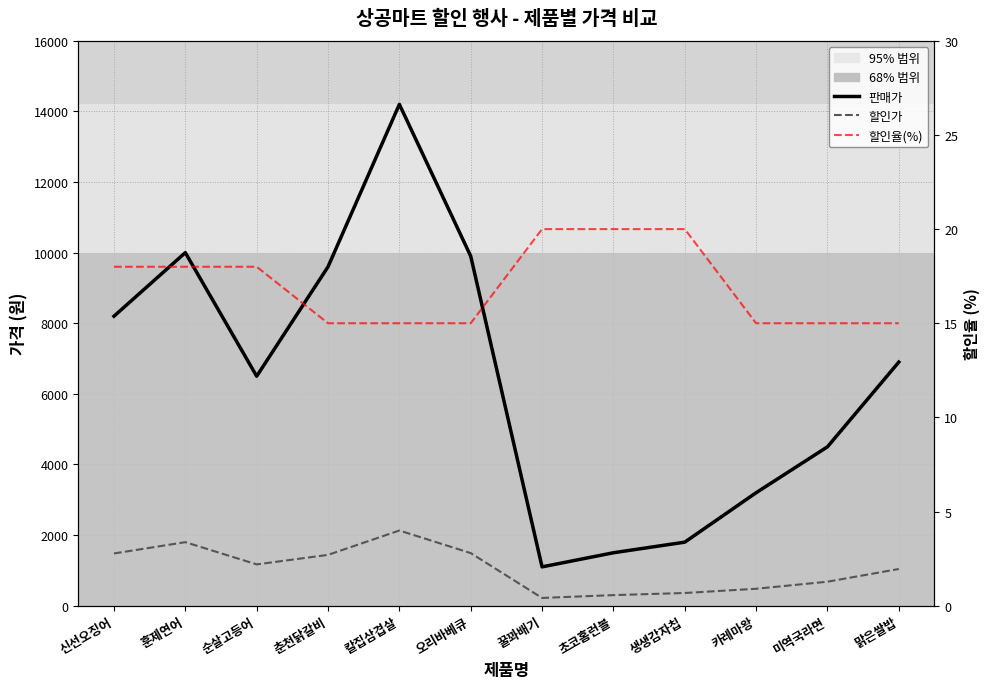

Which category has the highest value in the 할인율(%) series?

꿀꽈배기